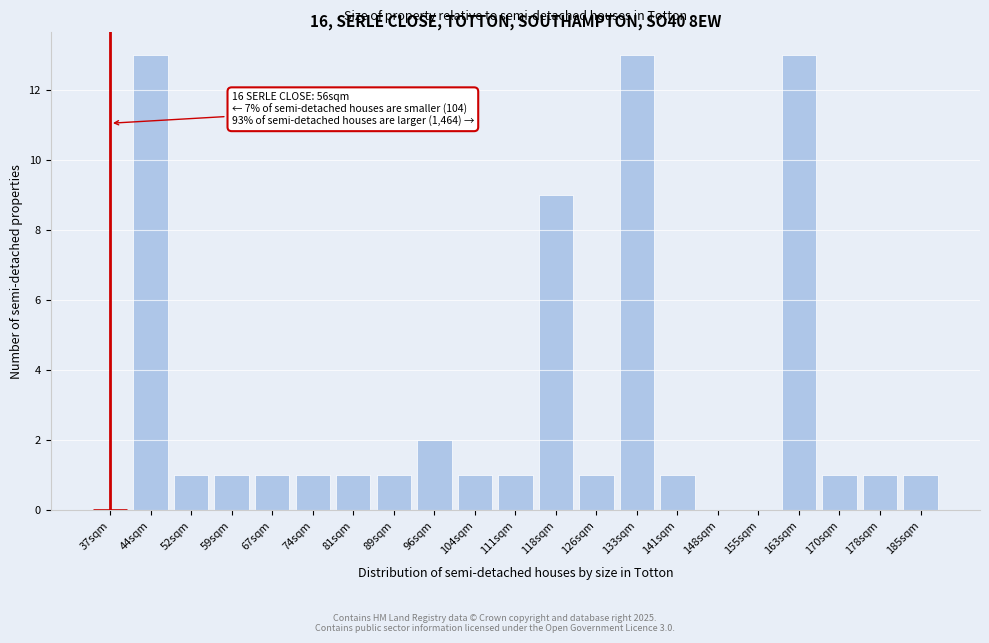

Reading left to right, what are all the values shown in this chart?

37sqm=0	44sqm=13	52sqm=1	59sqm=1	67sqm=1	74sqm=1	81sqm=1	89sqm=1	96sqm=2	104sqm=1	111sqm=1	118sqm=9	126sqm=1	133sqm=13	141sqm=1	148sqm=0	155sqm=0	163sqm=13	170sqm=1	178sqm=1	185sqm=1